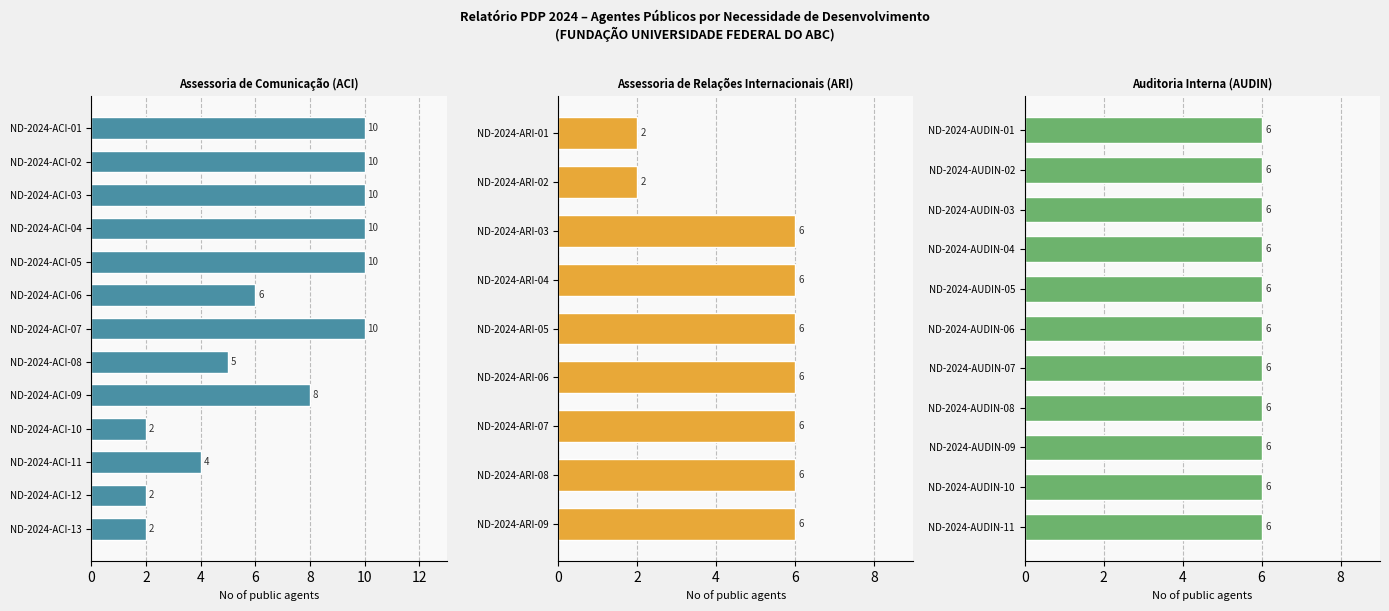

What position from the left is ND-2024-ARI-07?

20